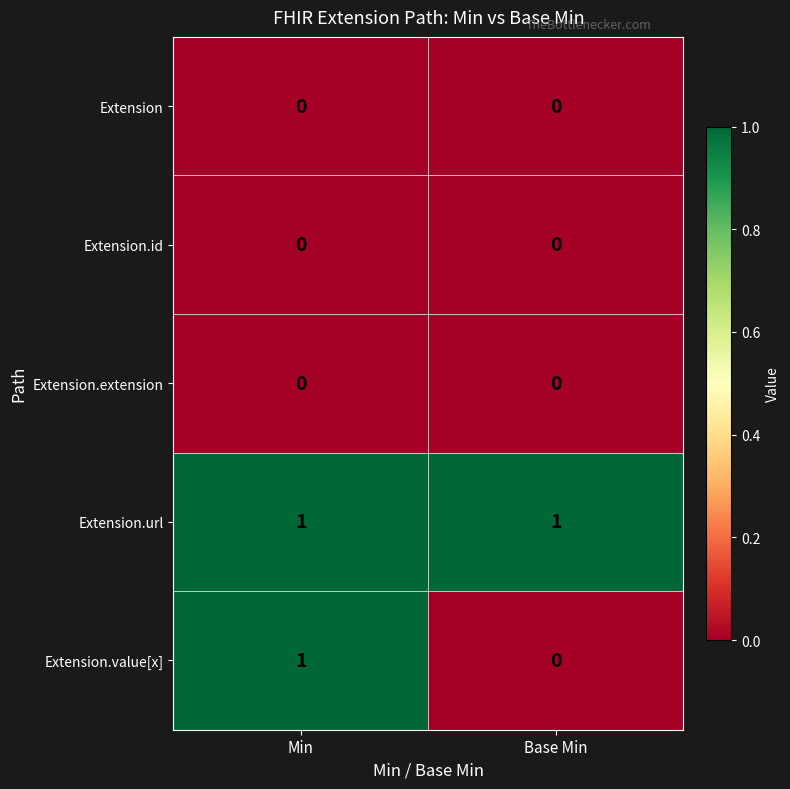

How many categories are shown in the chart?

2